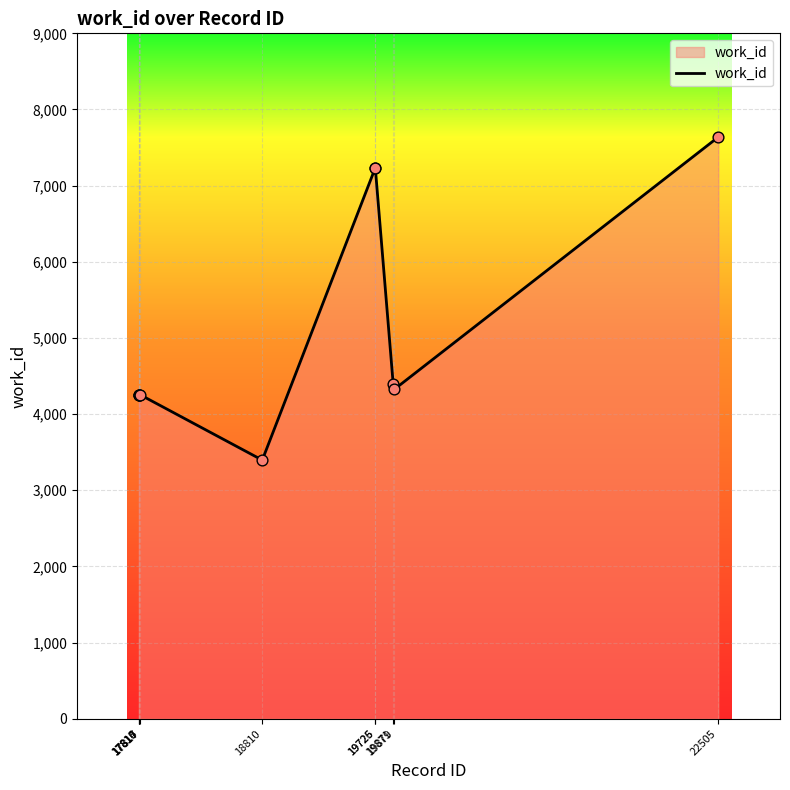

Which has a higher value, 17815 or 18810?

17815